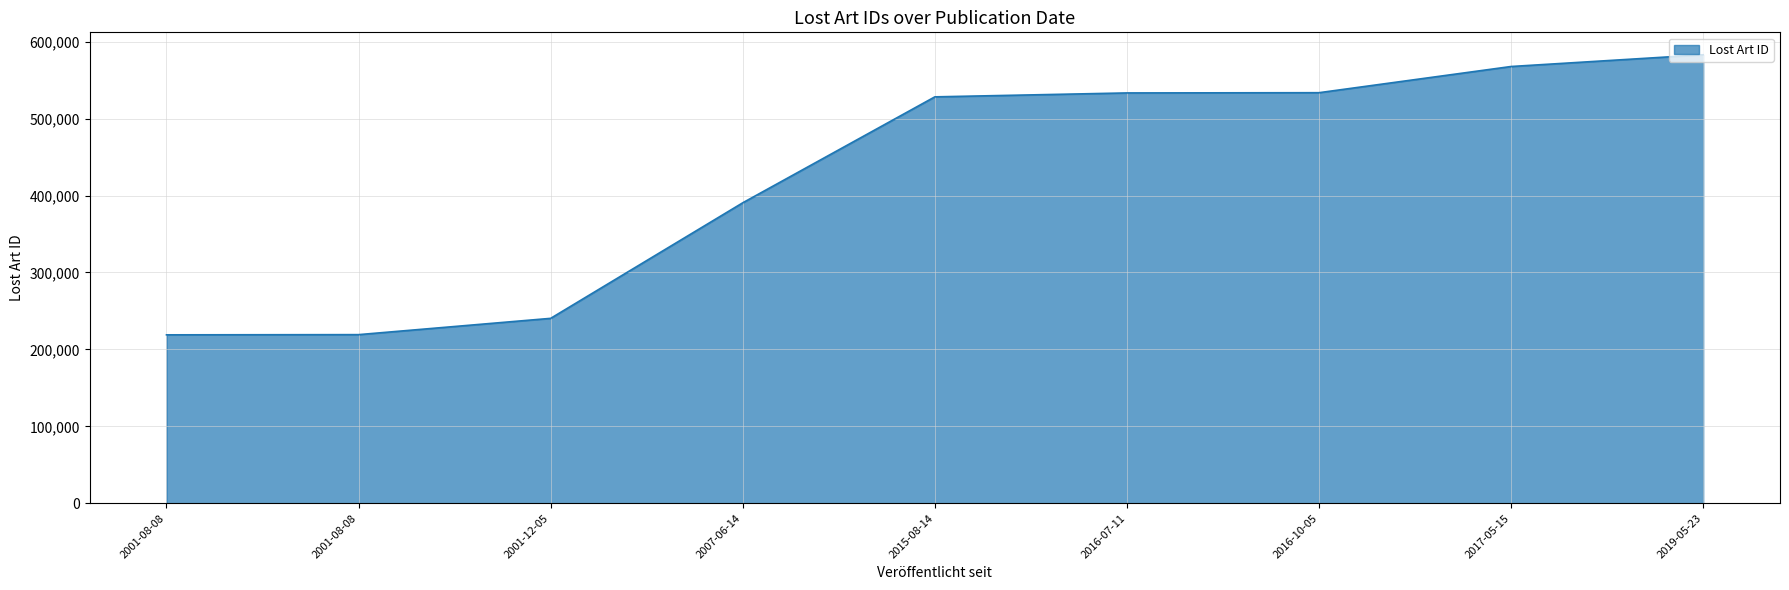

How many lines are shown in the chart?

1